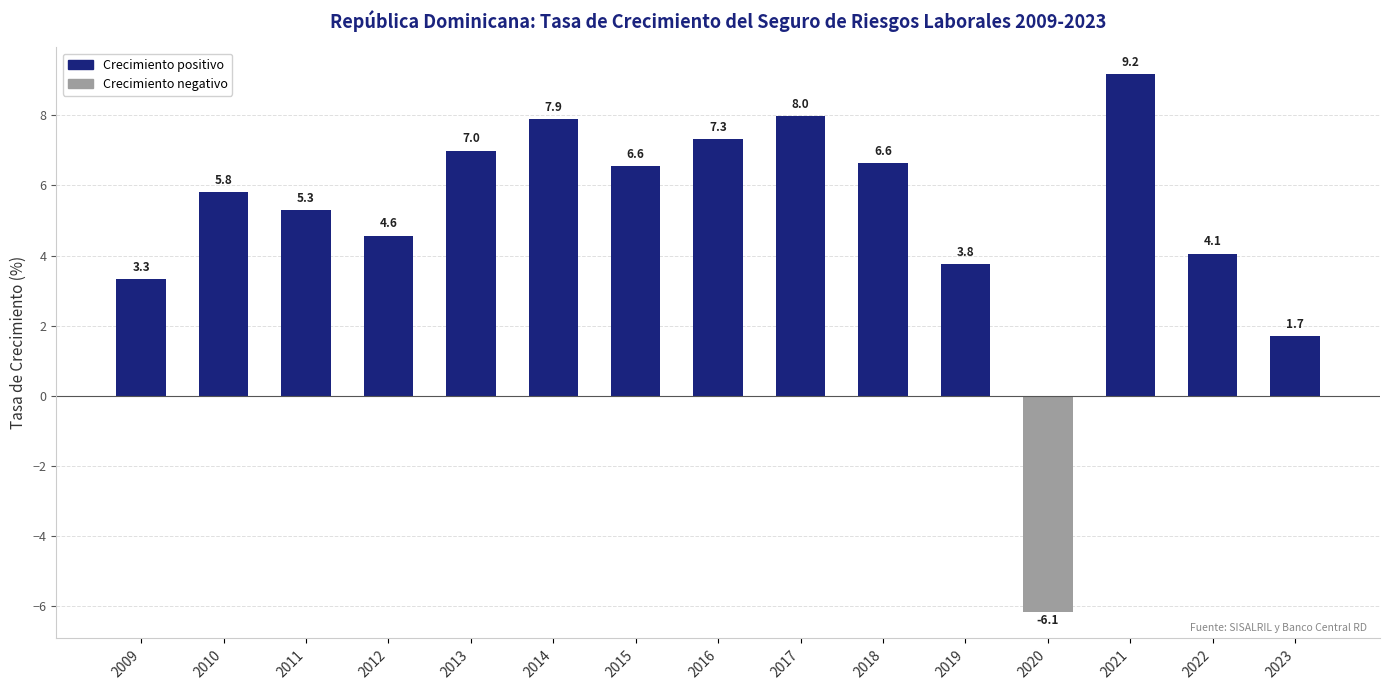

Is it true that the value at 2016 is 4.6?

False